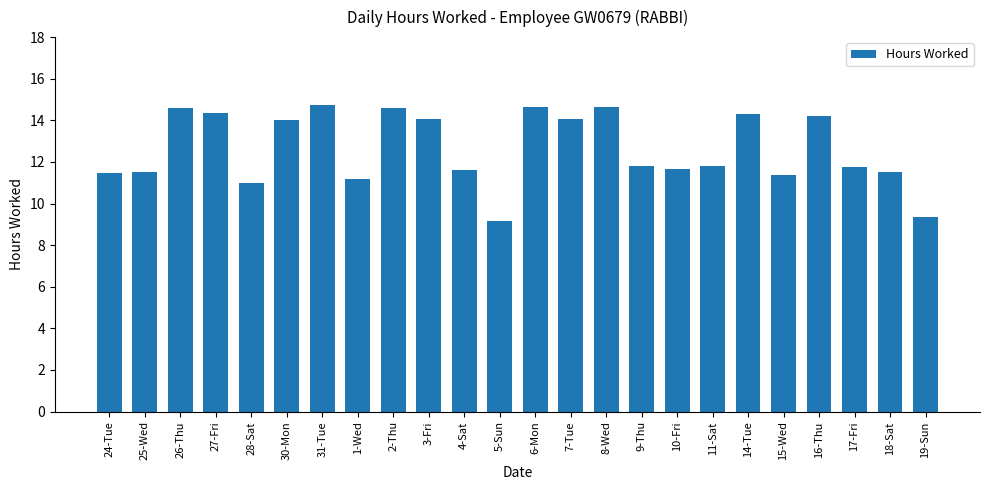

How many series are shown in this chart?

1